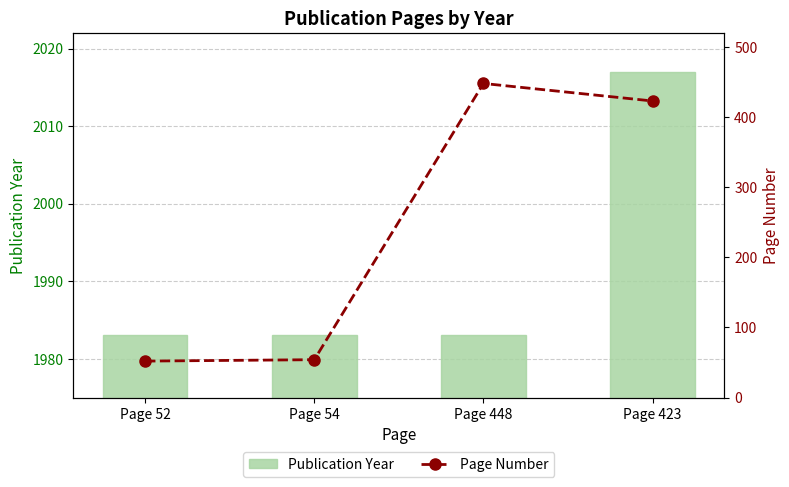

At which category is the sum across all series the highest?

Page 423